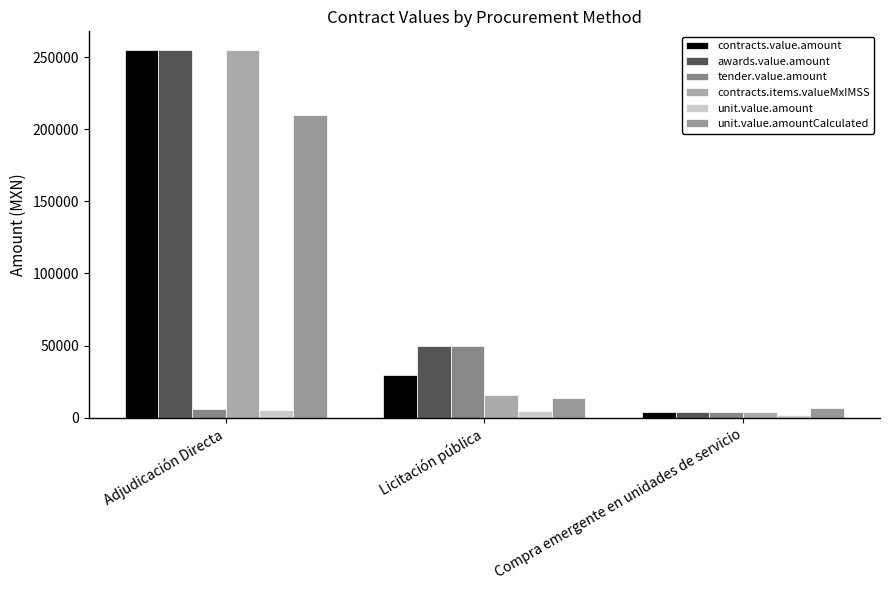

Count the number of categories in the chart.

3